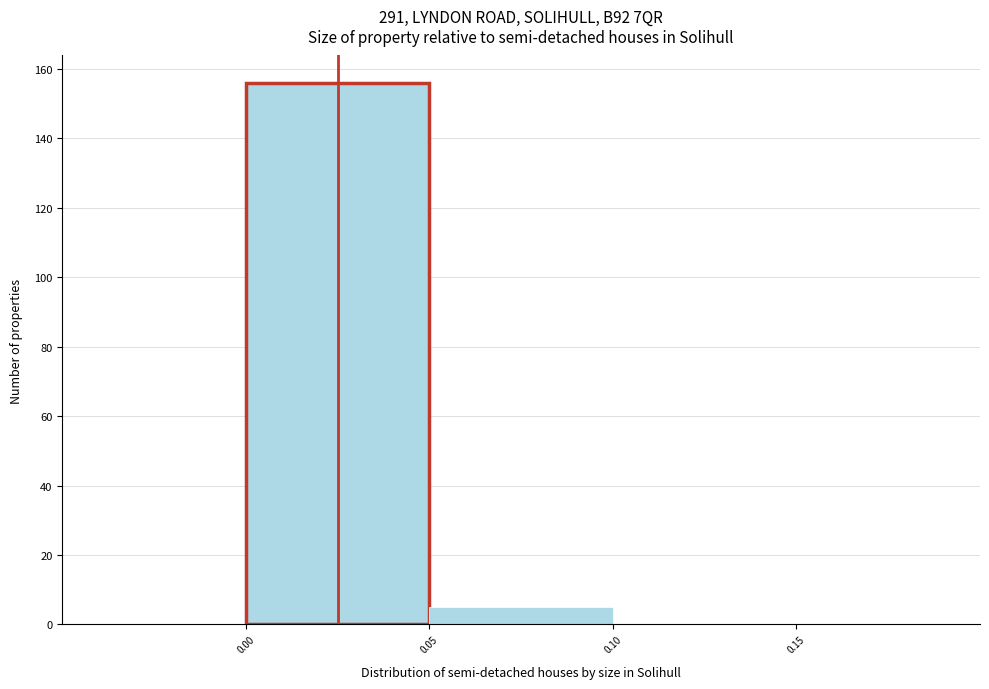

Reading left to right, list every bar in this chart as the range it spans on the x-axis followed by its height. The values are not printed on the chart, so give them approximately, as read against the axis.

0.00 to 0.05: 156
0.05 to 0.10: 6
0.10 to 0.15: 0